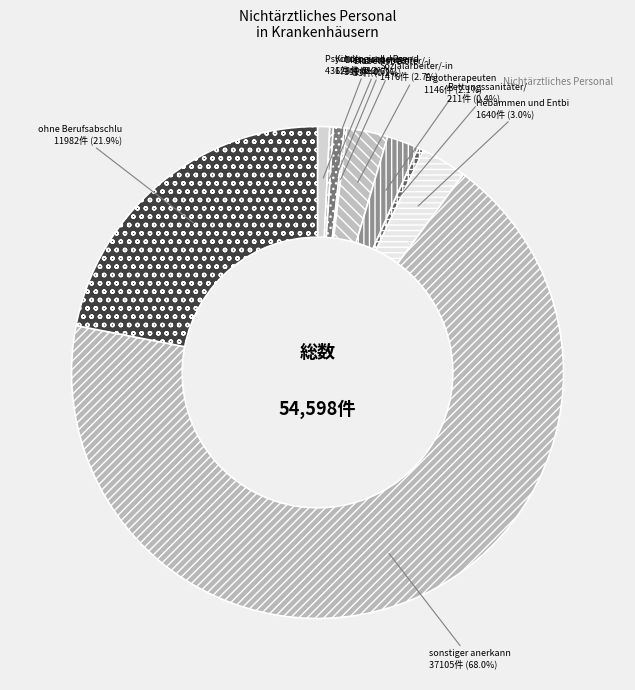

To the nearest percent, what is the average slice percentage?

10%